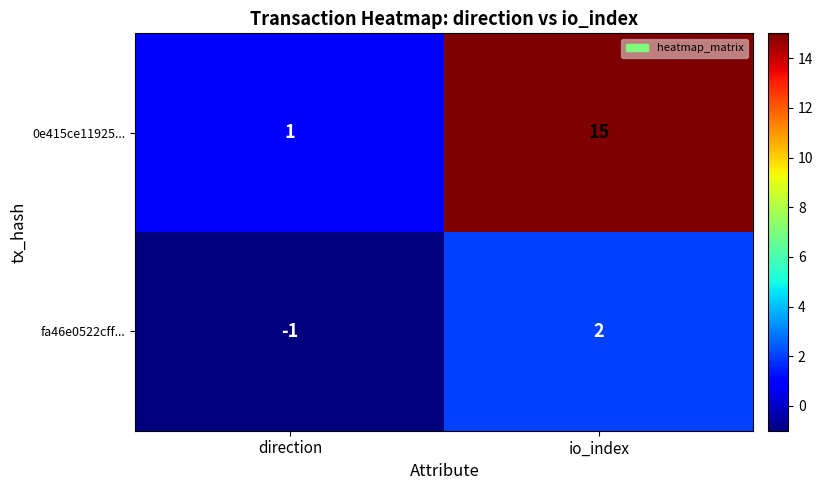

What is the maximum value shown in the chart?

15